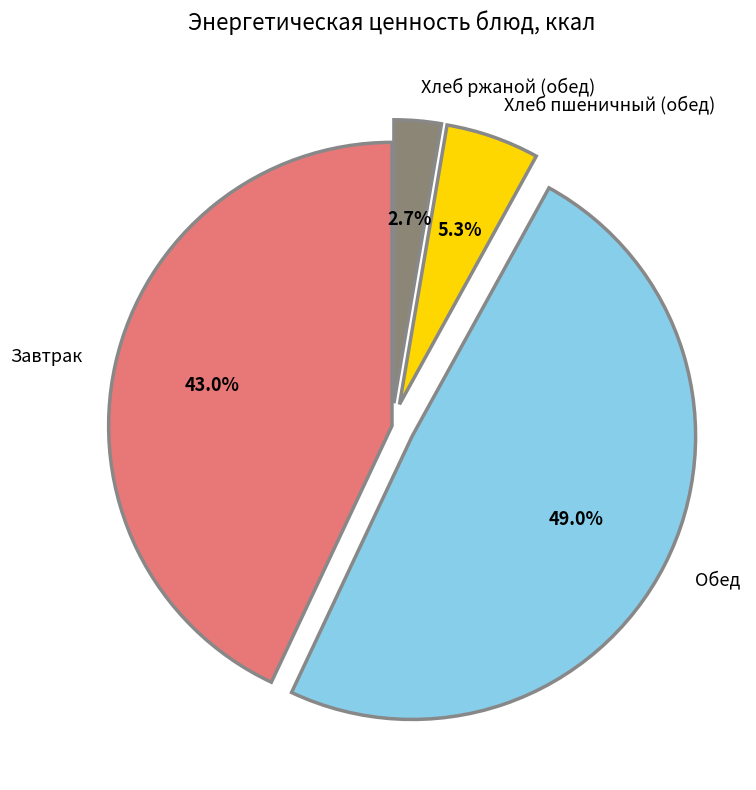

Rank the categories by value from highest to lowest.

Обед, Завтрак, Хлеб пшеничный (обед), Хлеб ржаной (обед)